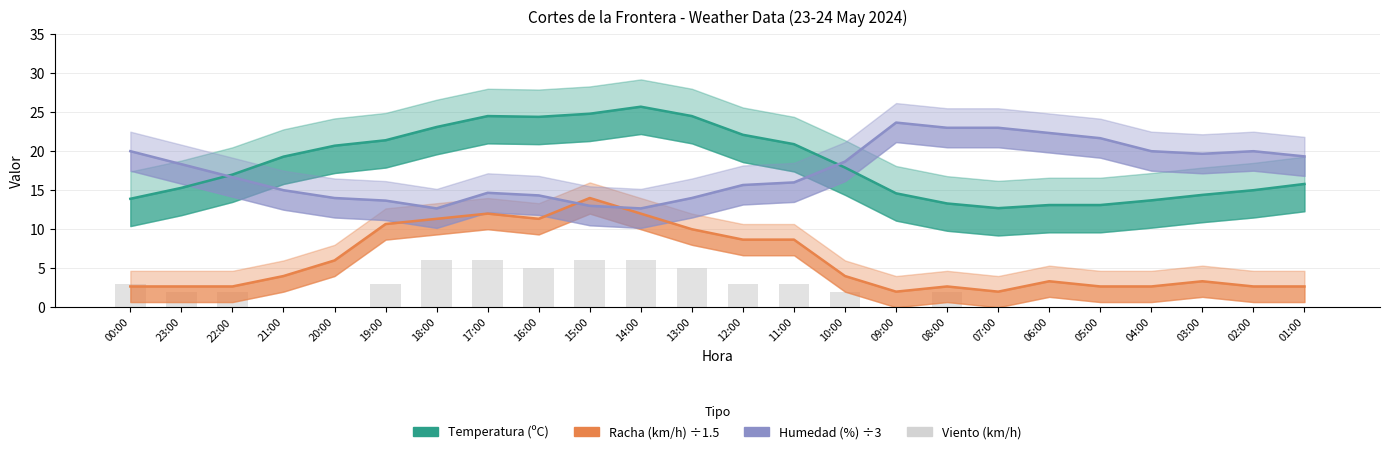

What is the total value across all series at 05:00?

37.4